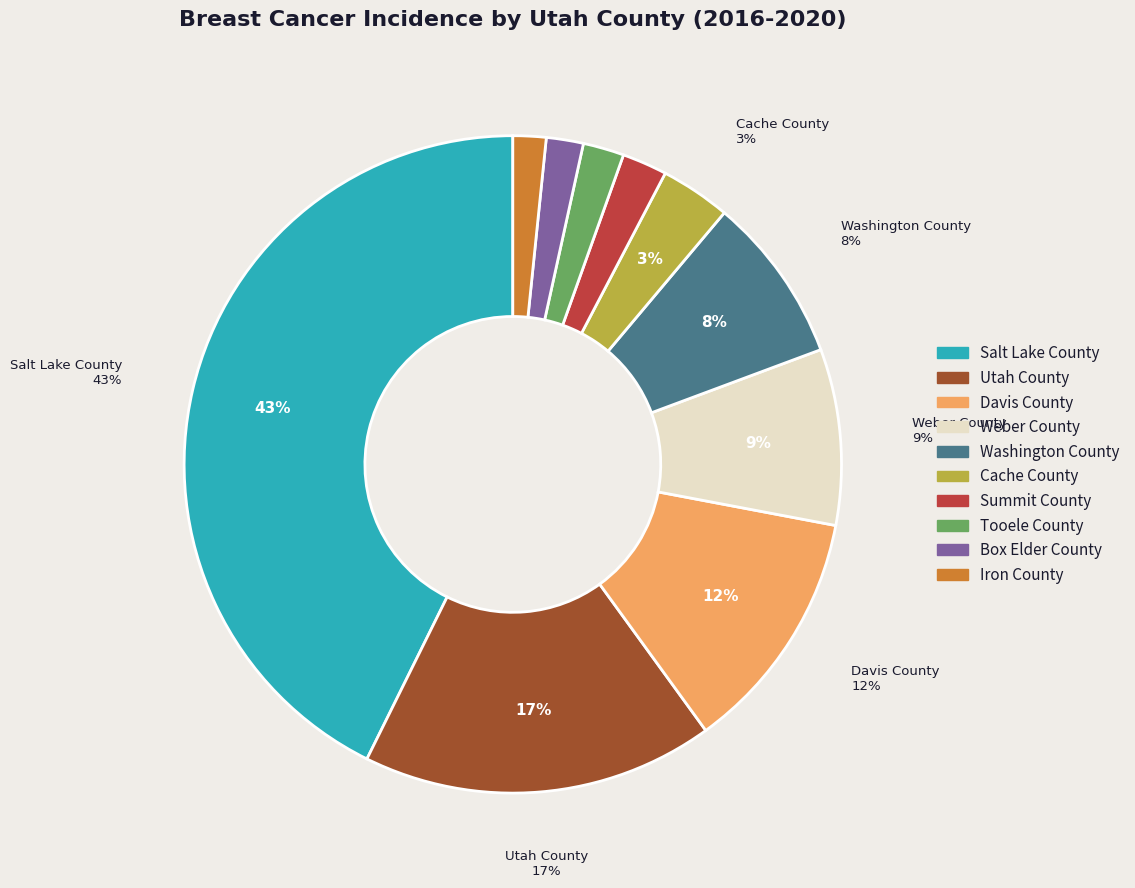

Does any single category account for the majority?

No